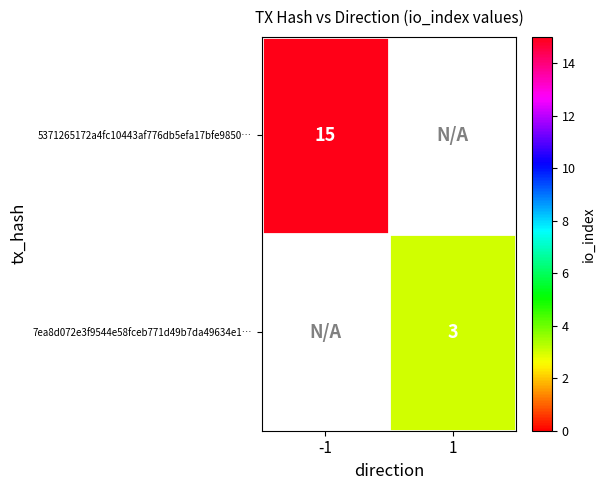

True or false: 7ea8d072e3f9544e58fceb771d49b7da49634e1… has a value of 3 at 1.

True